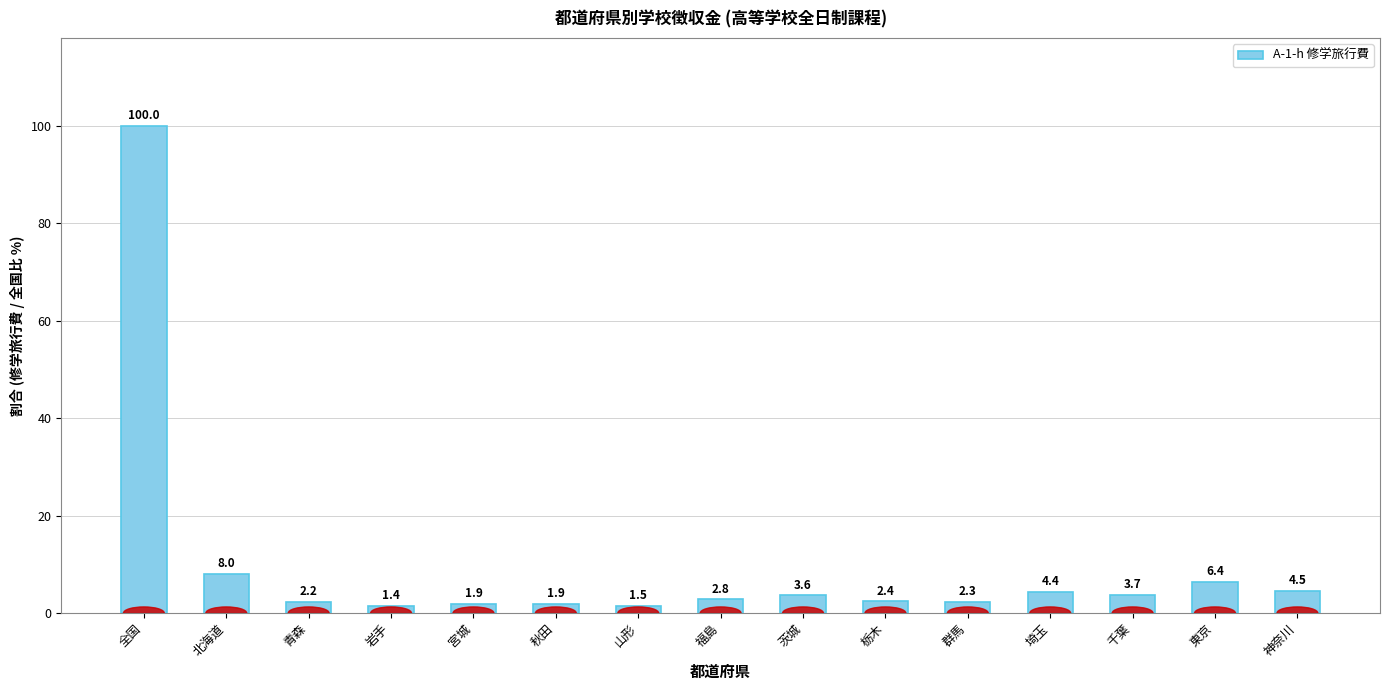

Approximately how many times larger is the value at 北海道 compared to 東京?

1.2